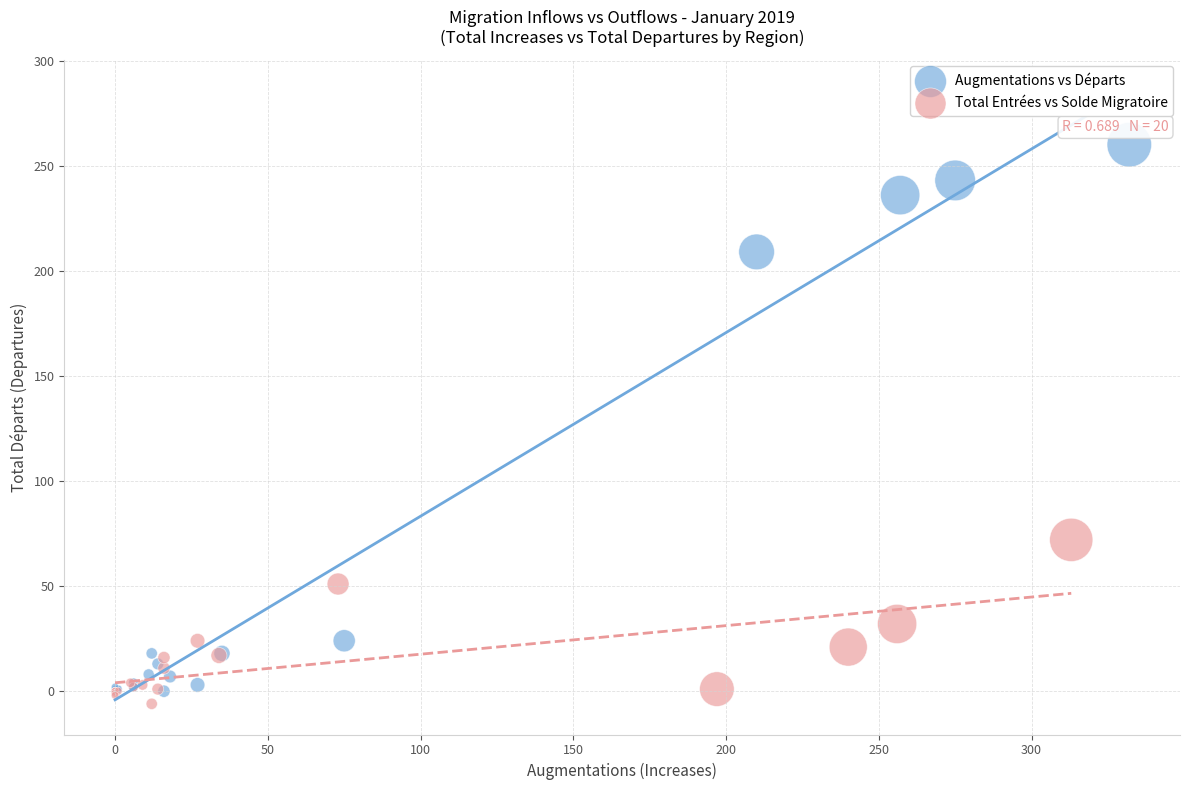

Which series has the largest Y range (max minus min)?

Augmentations vs Départs